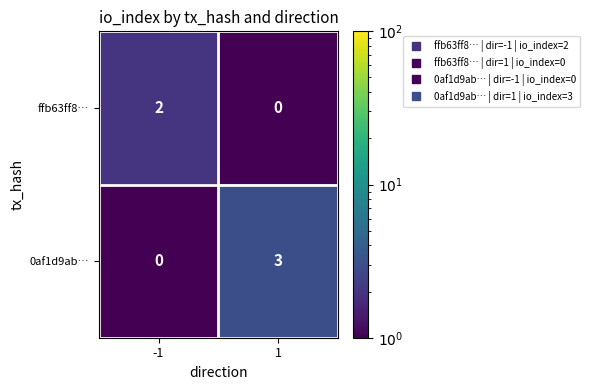

Reading left to right, what are all the values shown in this chart?

ffb63ff8…: -1=2	1=0
0af1d9ab…: -1=0	1=3